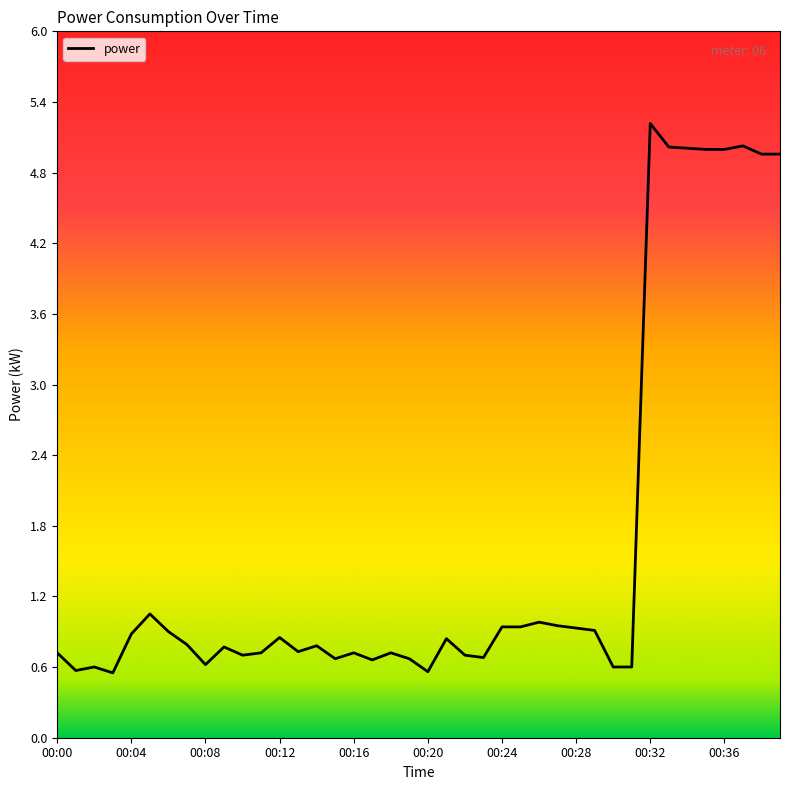

What is the smallest value displayed?

0.6